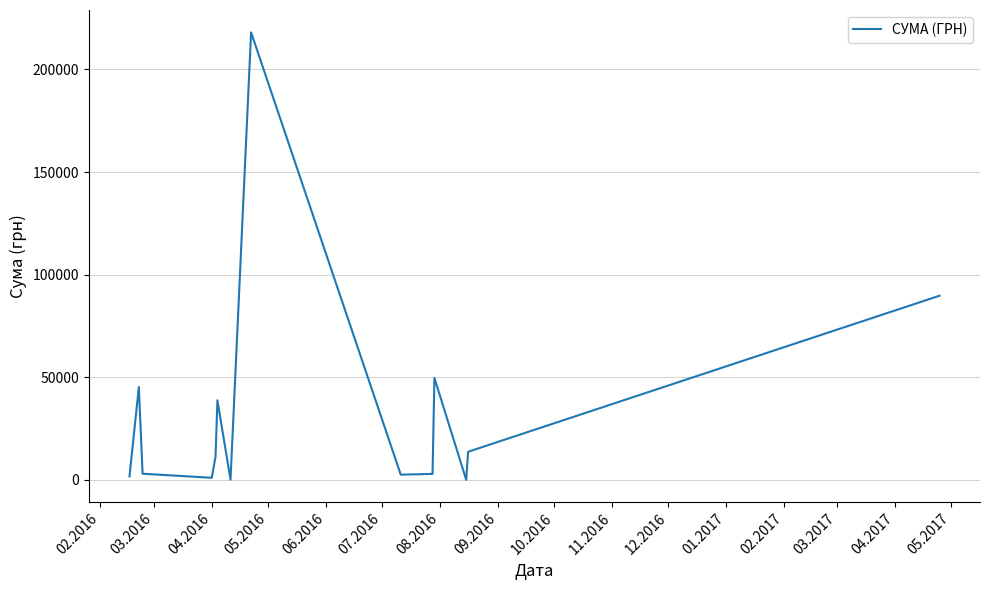

Where is the first local maximum?

03.2016